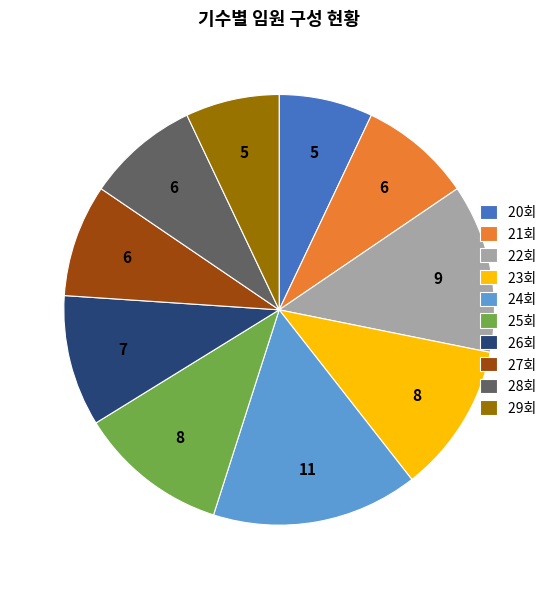

Approximately how many times larger is the value at 24회 compared to 21회?

1.8